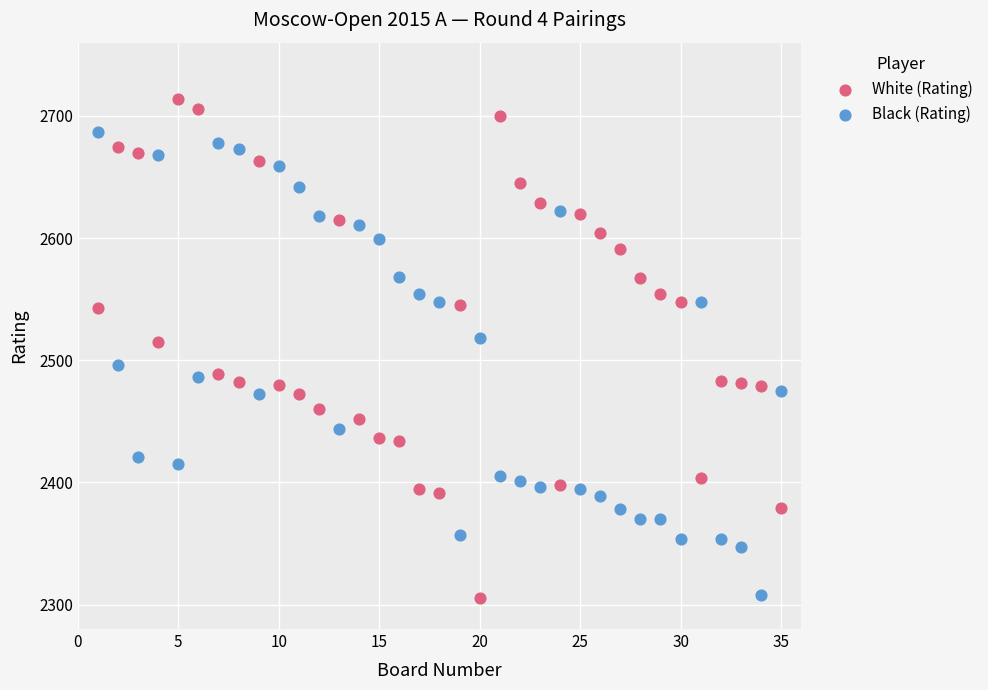

Which series has the largest Y range (max minus min)?

White (Rating)